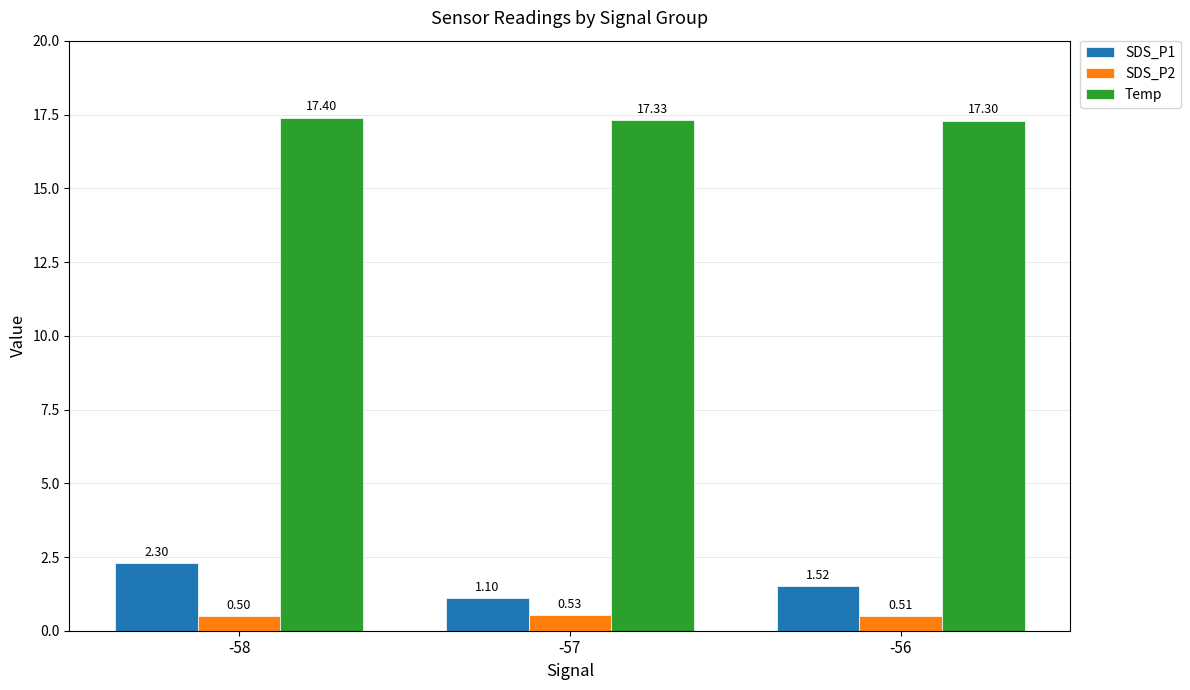

Does the chart contain stacked bars?

No